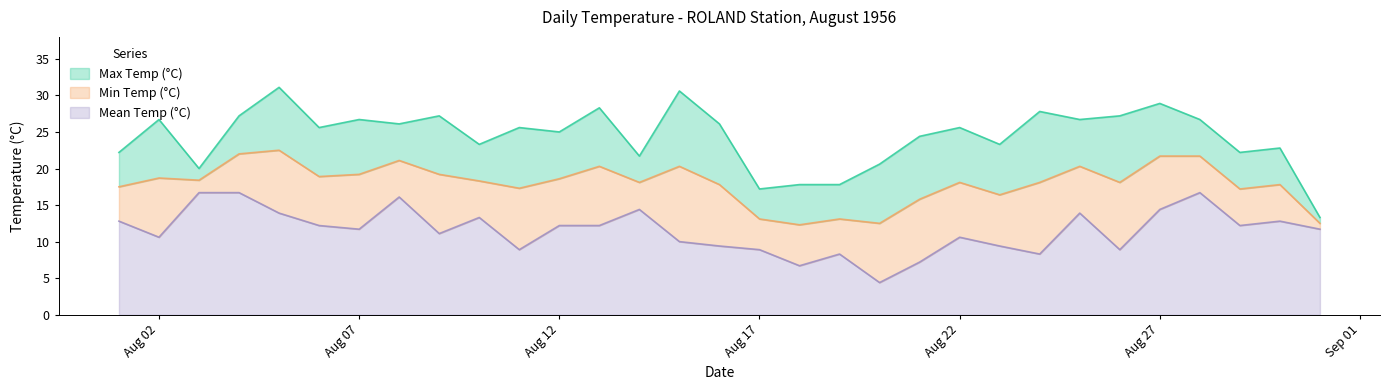

What is the maximum value for Mean Temp (°C)?

16.7